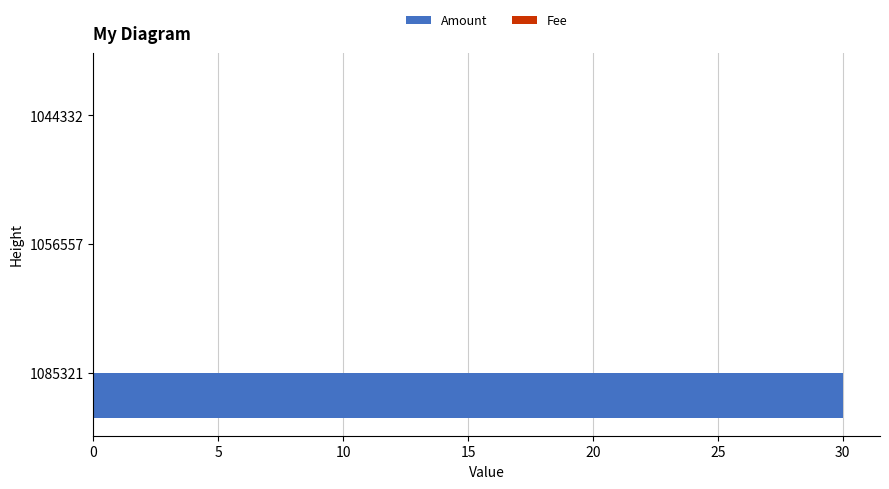

Which category has the highest value across all series?

1085321